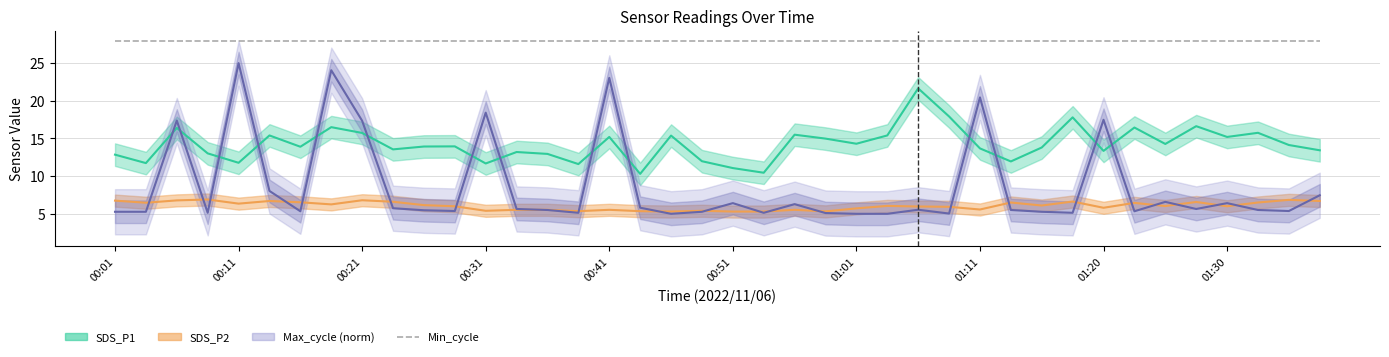

At which category is the sum across all series the highest?

00:19